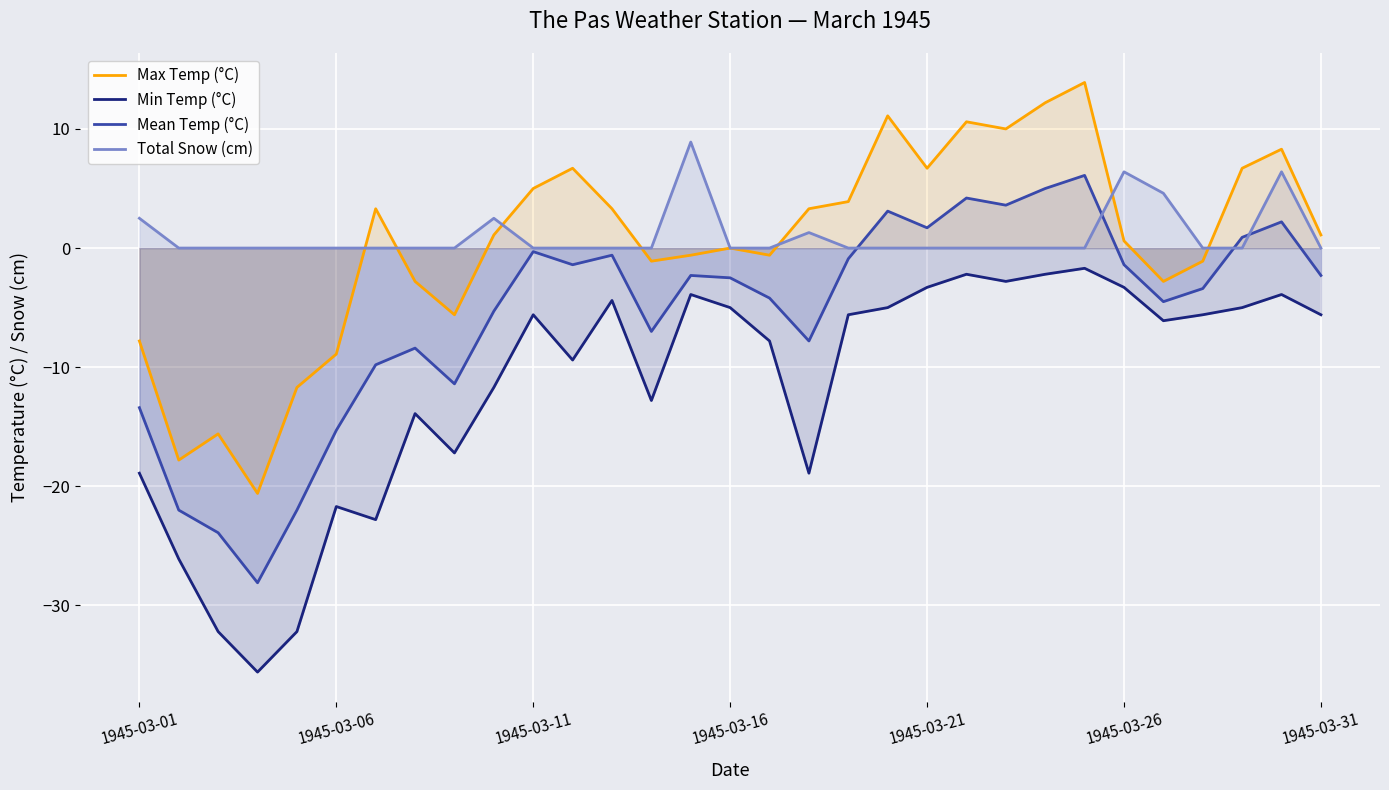

What is the maximum value for Total Snow (cm)?

8.9